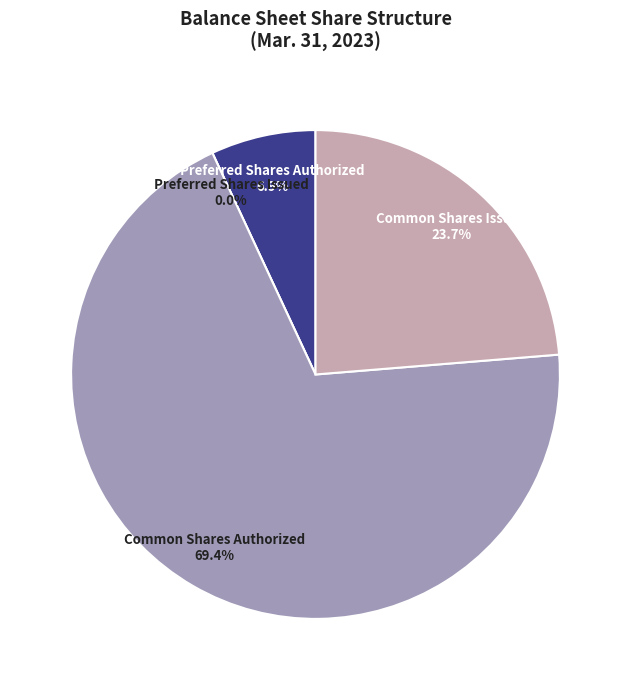

Which slice is the largest?

Common Shares Authorized